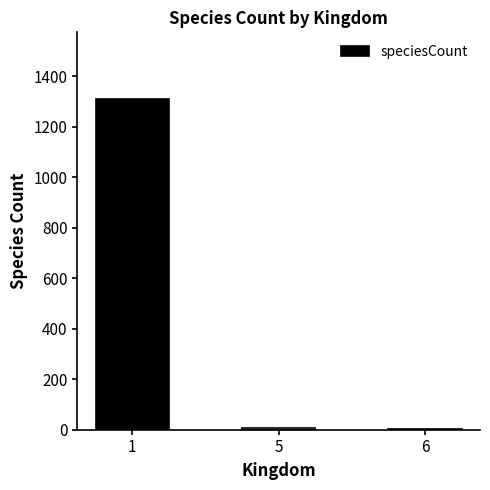

What is the maximum value shown in the chart?

1311